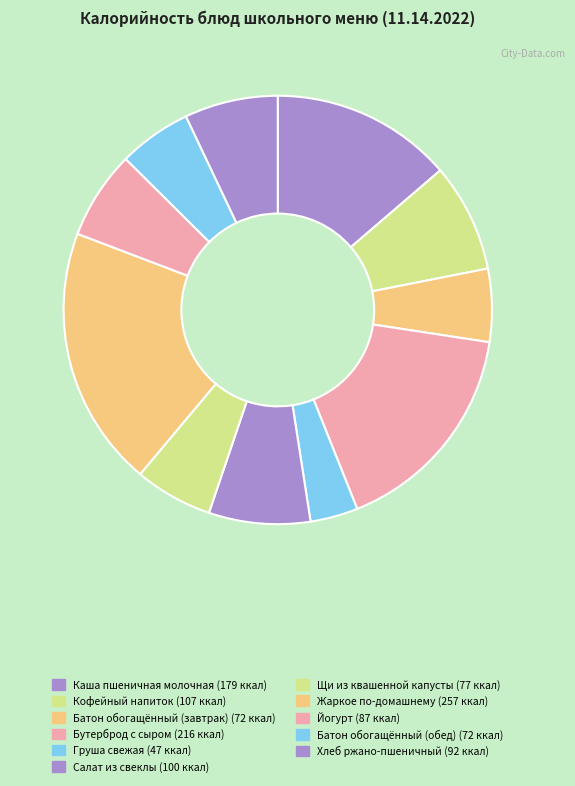

Rank the categories by value from highest to lowest.

Жаркое по-домашнему, Бутерброд с сыром, Каша пшеничная молочная, Кофейный напиток, Салат из свеклы, Хлеб ржано-пшеничный, Йогурт, Щи из квашенной капусты, Батон обогащённый (завтрак), Батон обогащённый (обед), Груша свежая